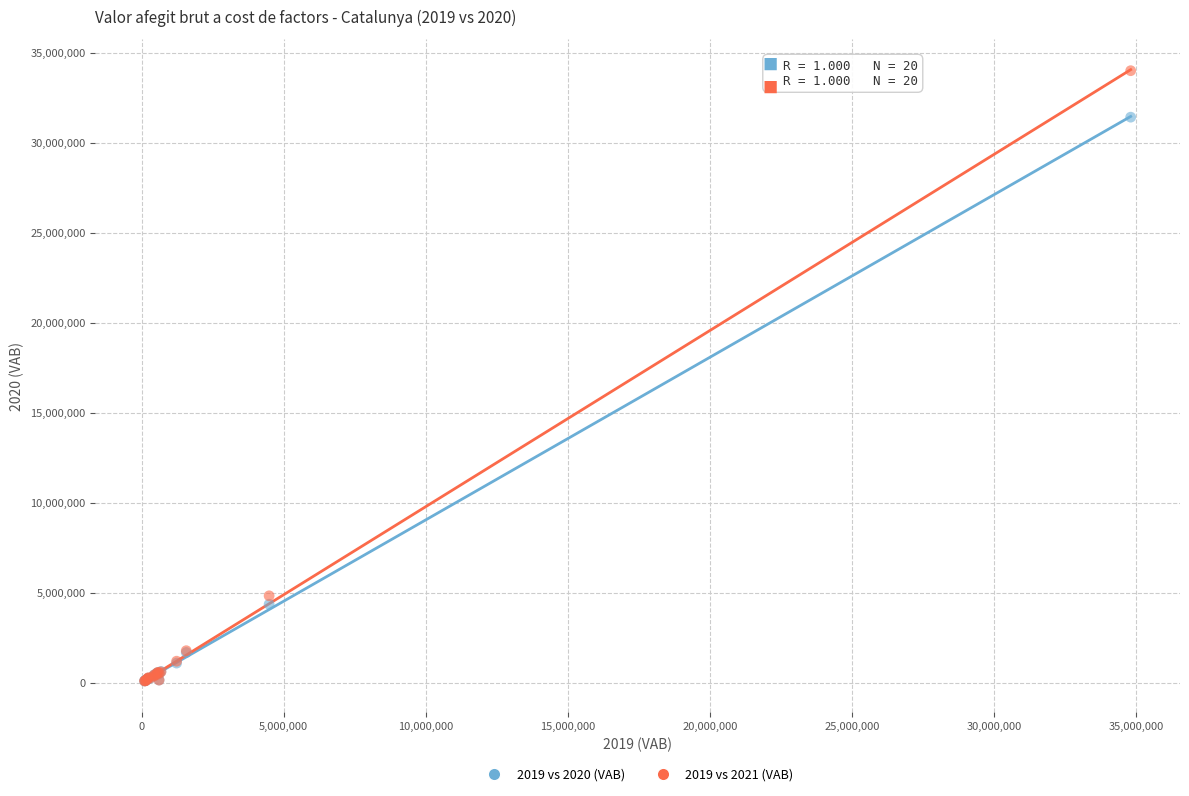

Across all series, what Y value is closest to 17043876?

4824209.3